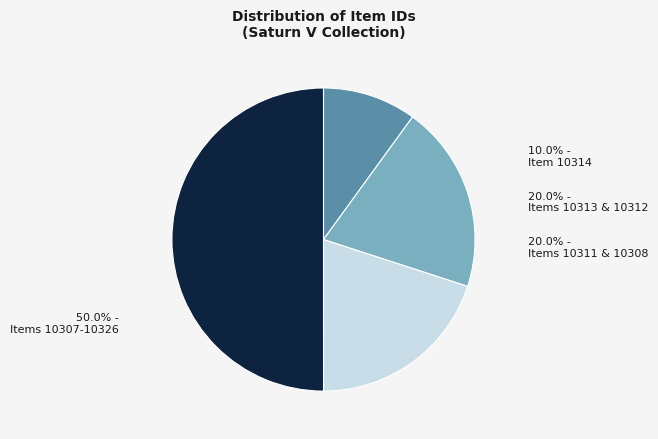

Does Items 10311 & 10308 represent more than half of the total?

No